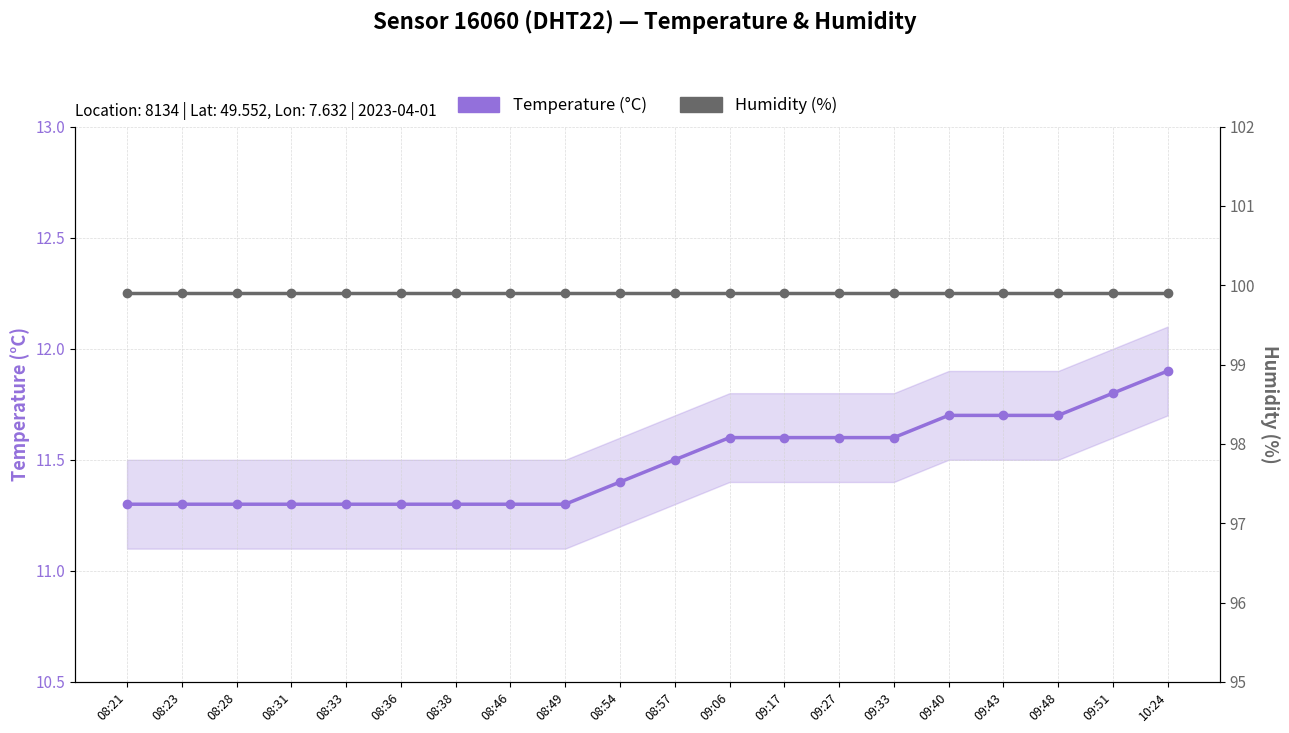

Where is Temperature (°C) nearest to the value 11?

08:21